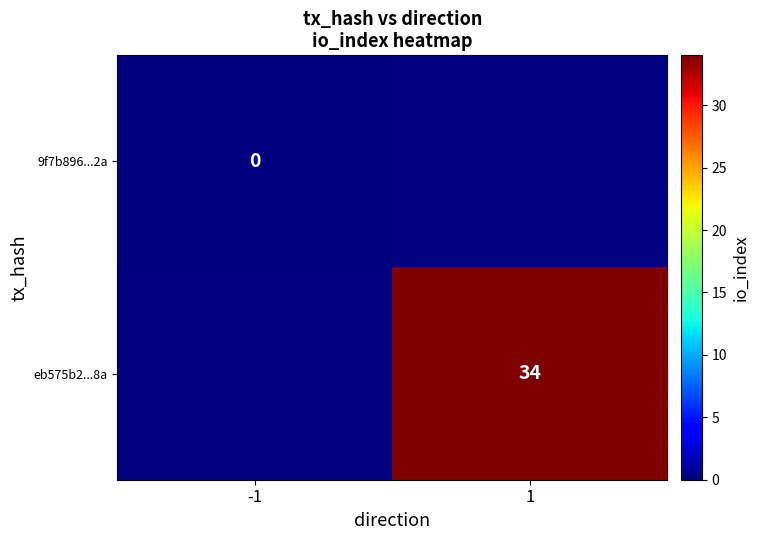

True or false: eb575b2...8a has a value of 59 at 1.

False